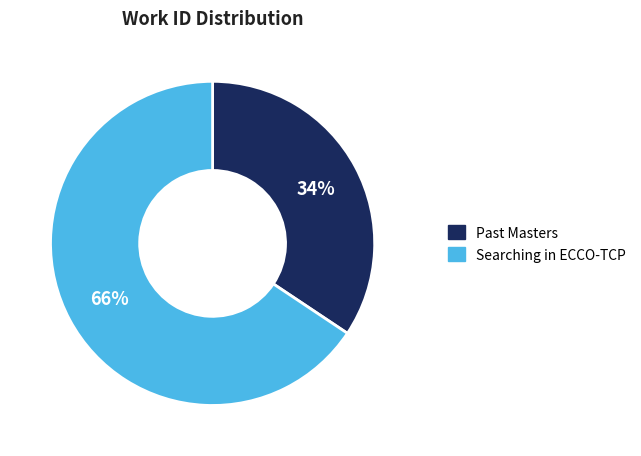

What is the smallest slice in the pie chart?

Past Masters